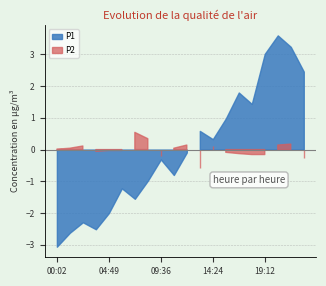

What is the difference between the P2 values at 00:02 and 02:26?

0.1